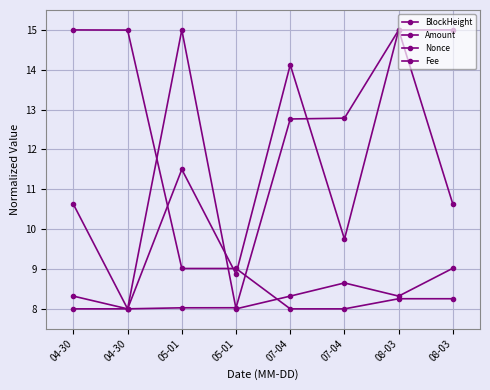

What is the approximate value of Nonce at 08-03?

15.0